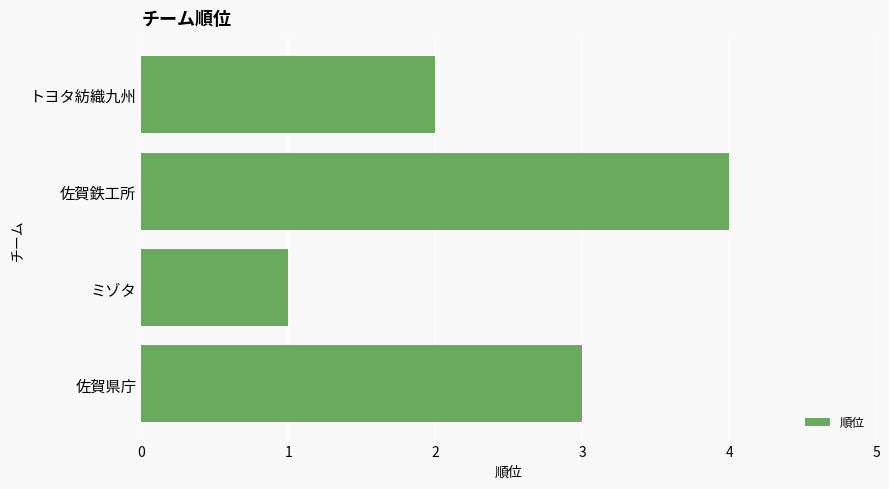

How many bars are there in total?

4